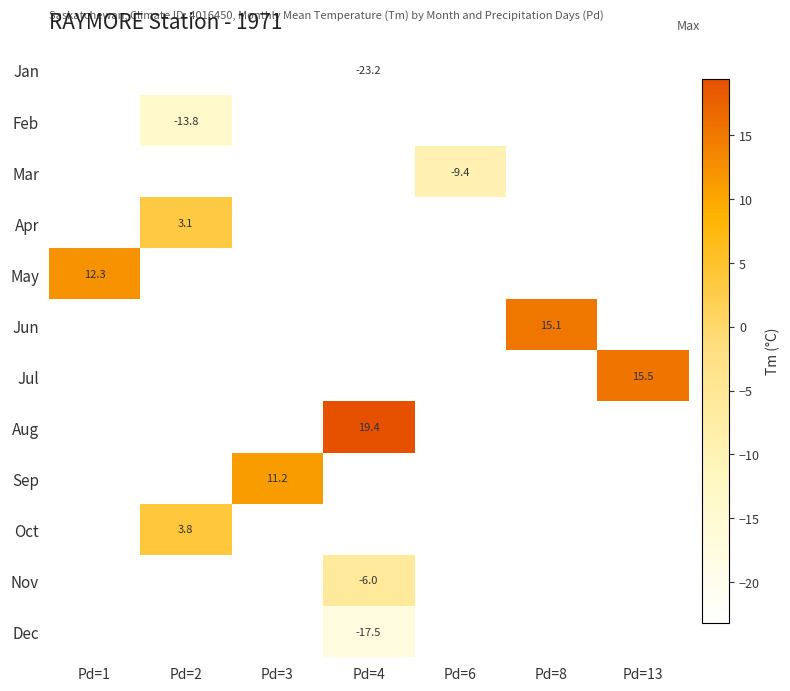

What is the smallest value displayed?

-23.2